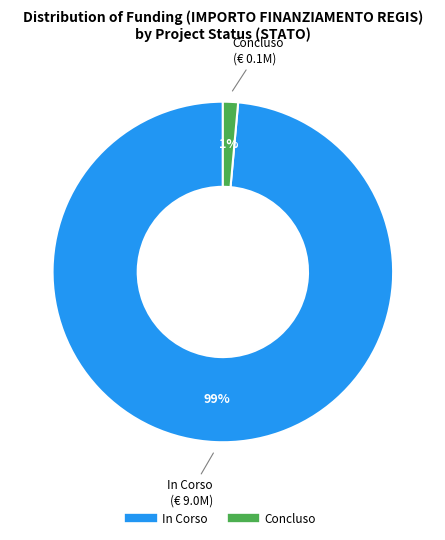

Count the number of slices in the pie.

2